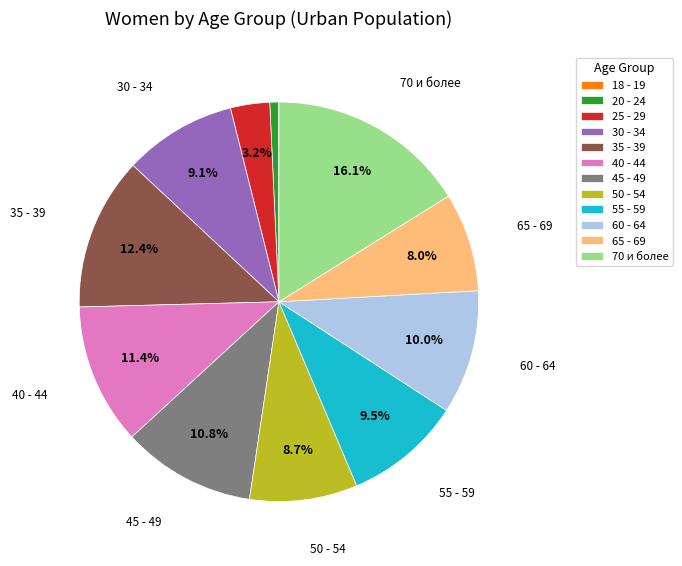

Is the sum of 70 и более and 40 - 44 greater than half?

No